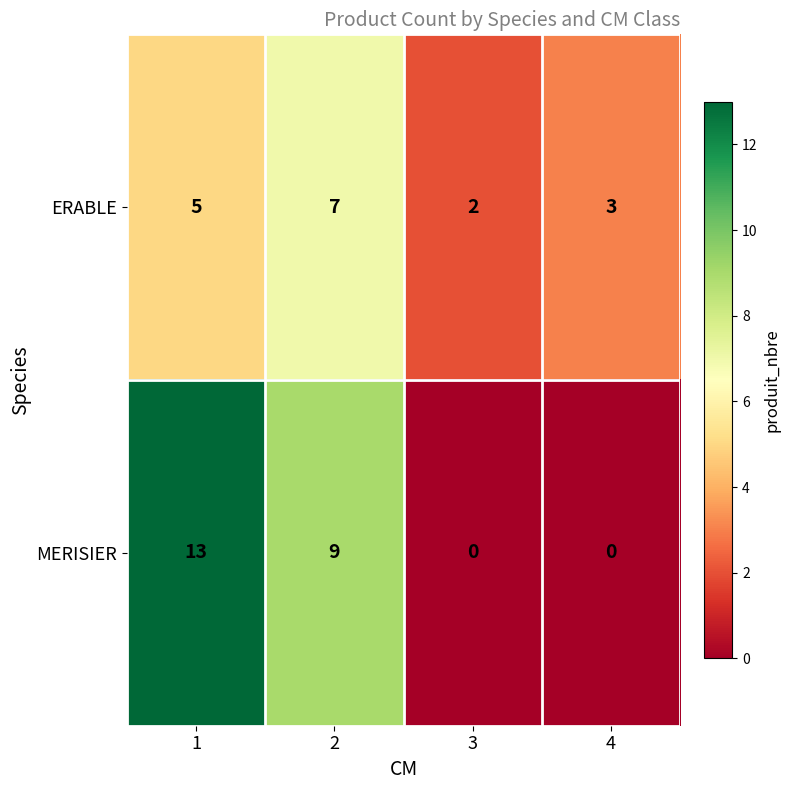

At which category is the sum across all series the highest?

1